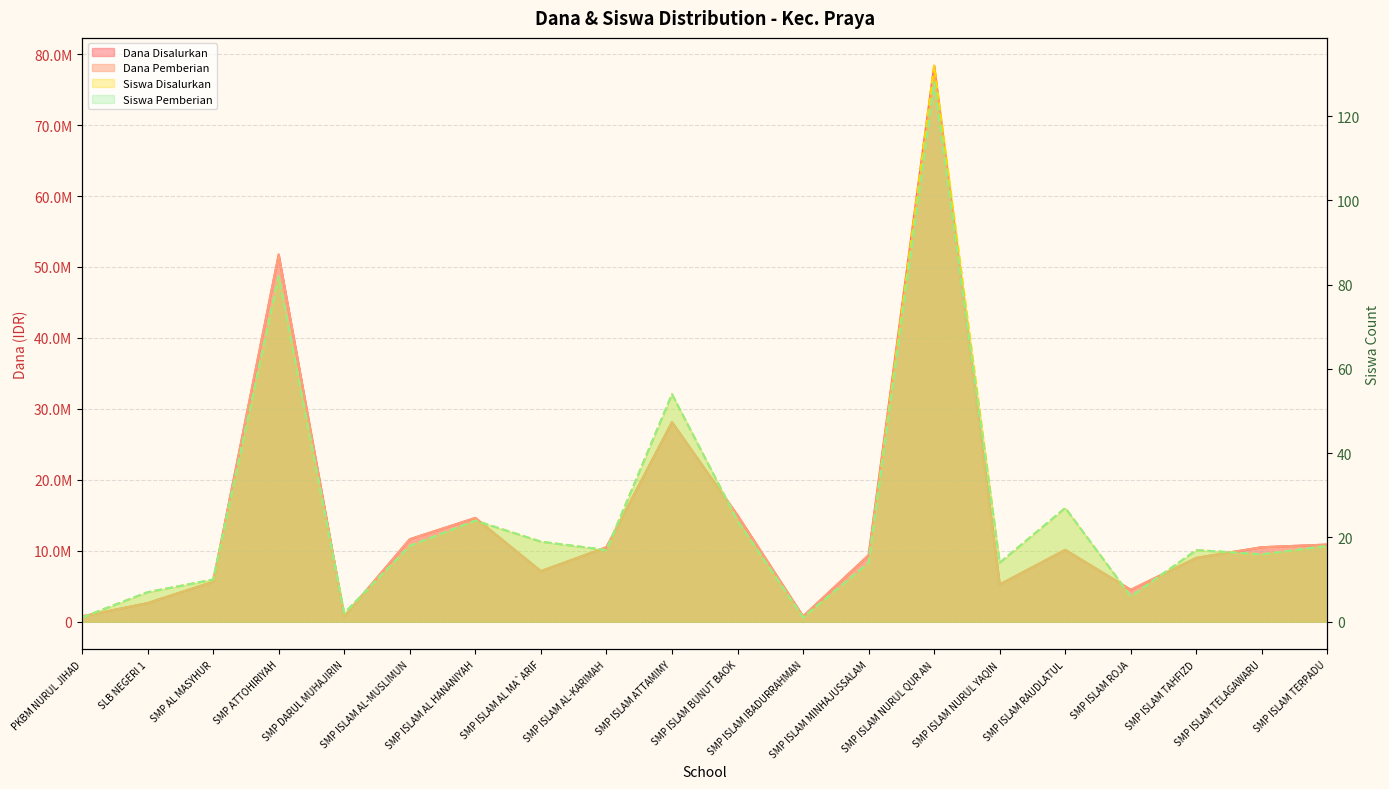

Which series changed the most between PKBM NURUL JIHAD and SMP DARUL MUHAJIRIN?

Siswa Disalurkan